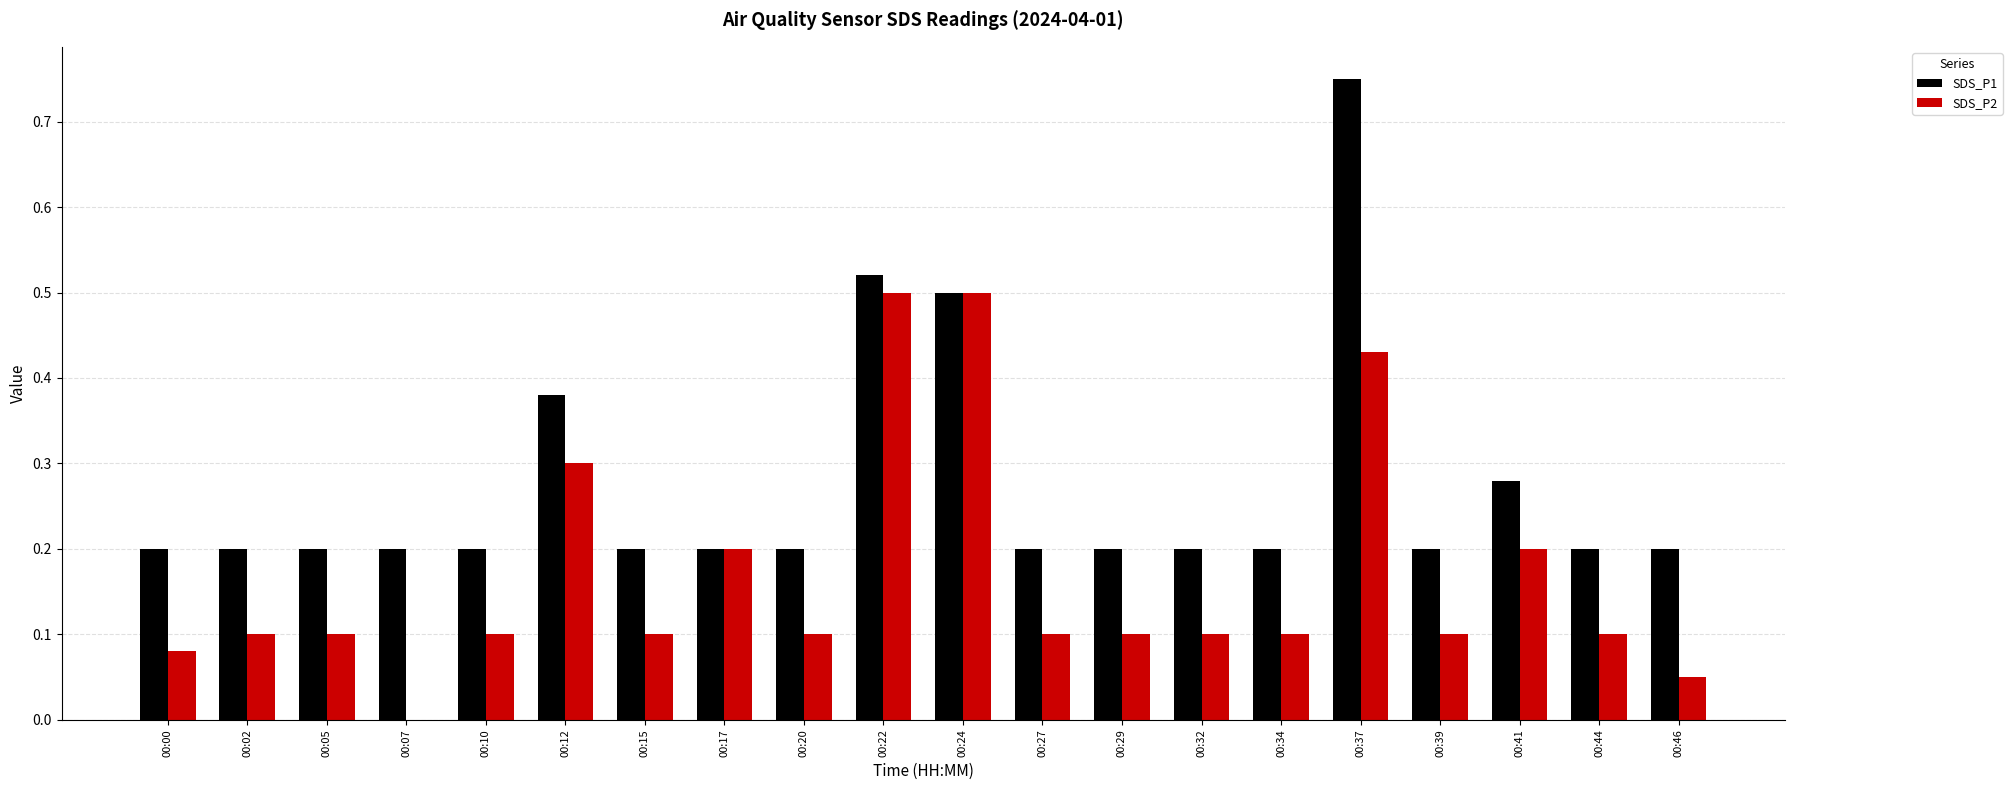

What is the sum of all SDS_P1 values?

5.4